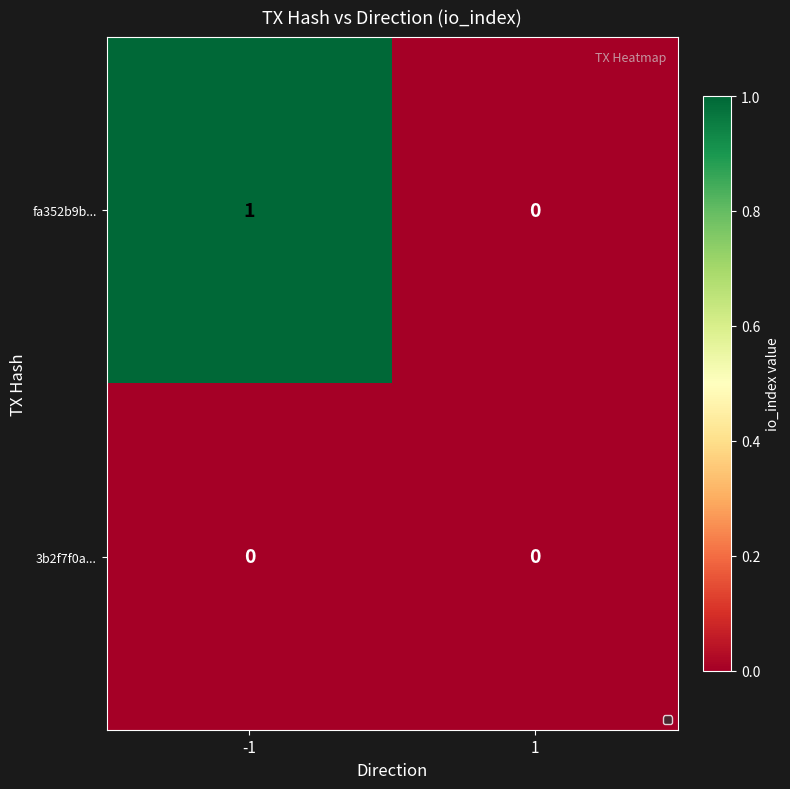

Which series changed the most between -1 and 1?

fa352b9b...